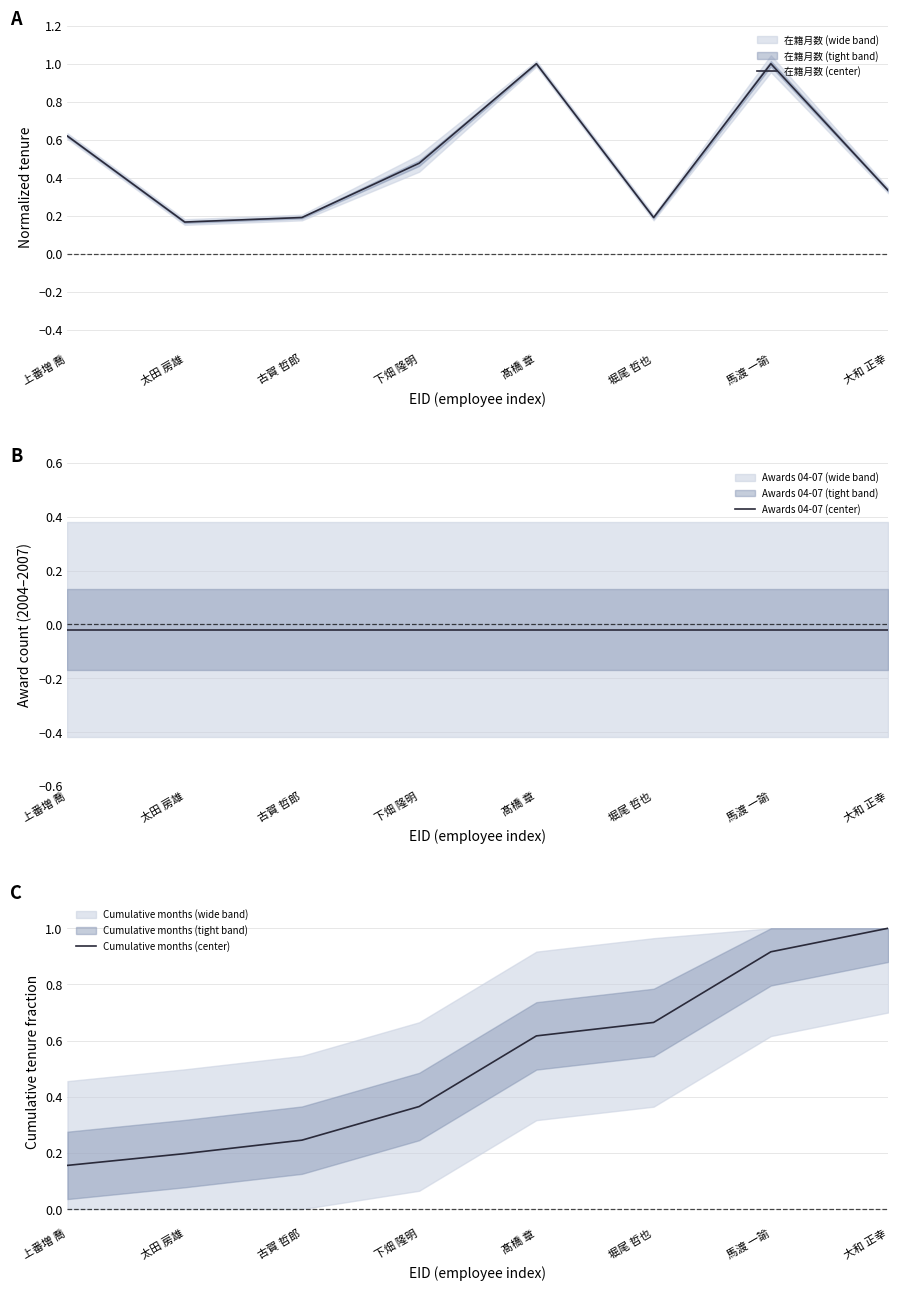

Which category has the highest value in the Cumulative months (center) series?

大和 正幸